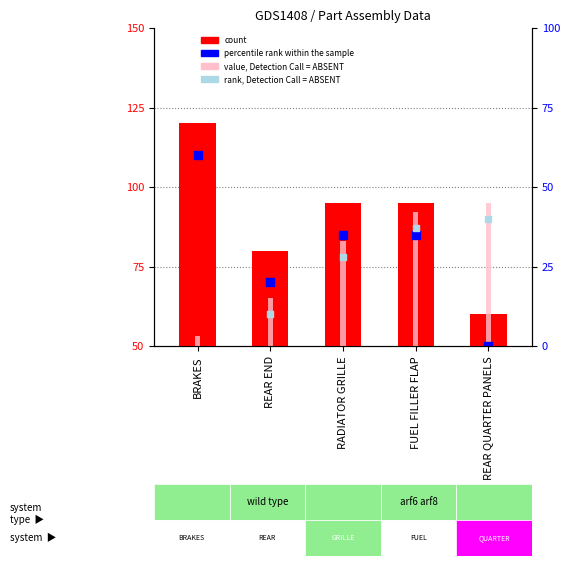

Which series has the largest total across all categories?

count